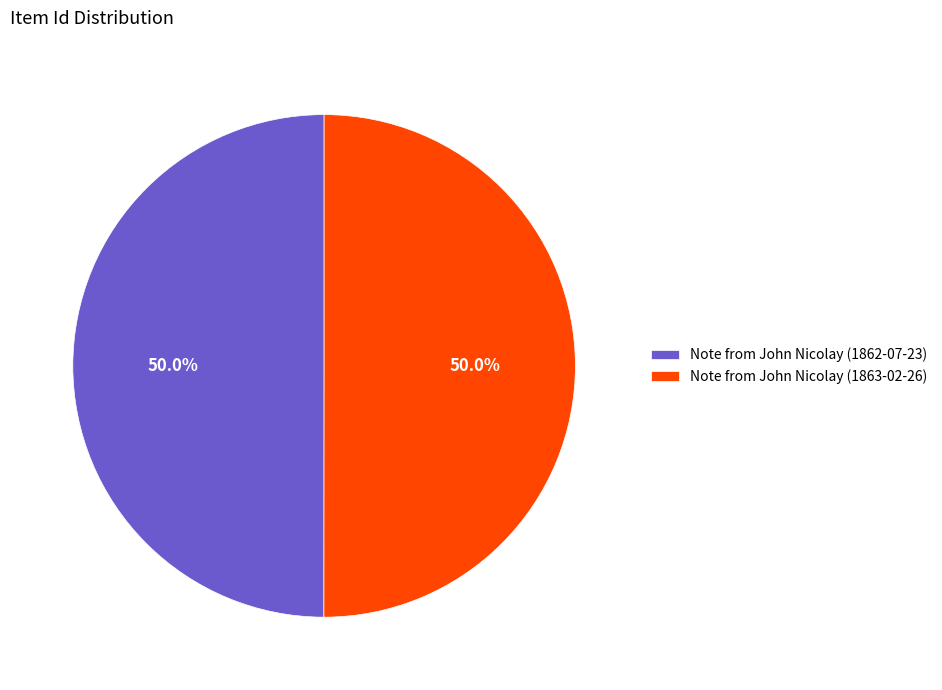

Approximately how many times larger is the value at Note from John Nicolay (1863-02-26) compared to Note from John Nicolay (1862-07-23)?

1.0